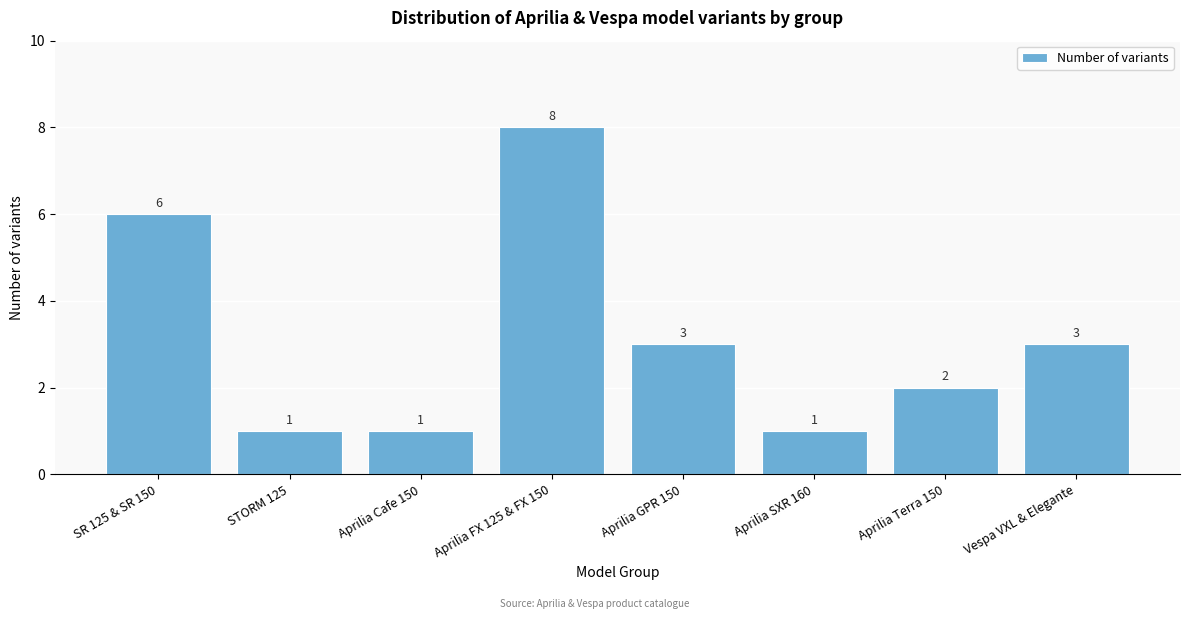

Reading left to right, transcribe all the data shown in this chart.

SR 125 & SR 150=6	STORM 125=1	Aprilia Cafe 150=1	Aprilia FX 125 & FX 150=8	Aprilia GPR 150=3	Aprilia SXR 160=1	Aprilia Terra 150=2	Vespa VXL & Elegante=3